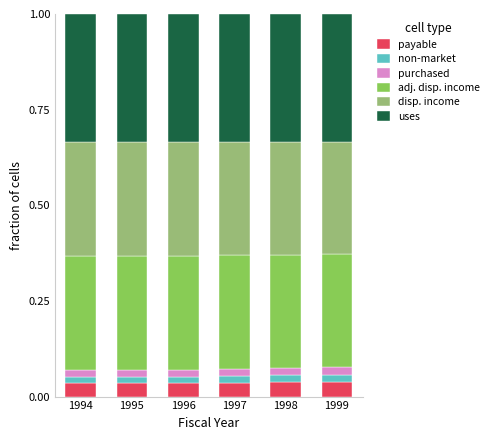

Does the chart contain any negative values?

No